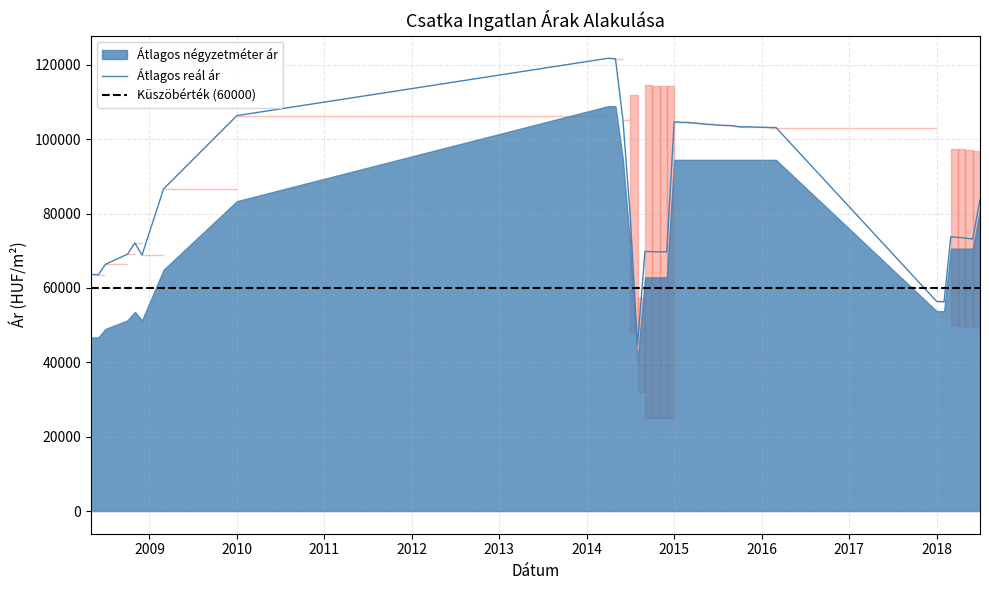

What is the maximum value for Átlagos reál ár?

121766